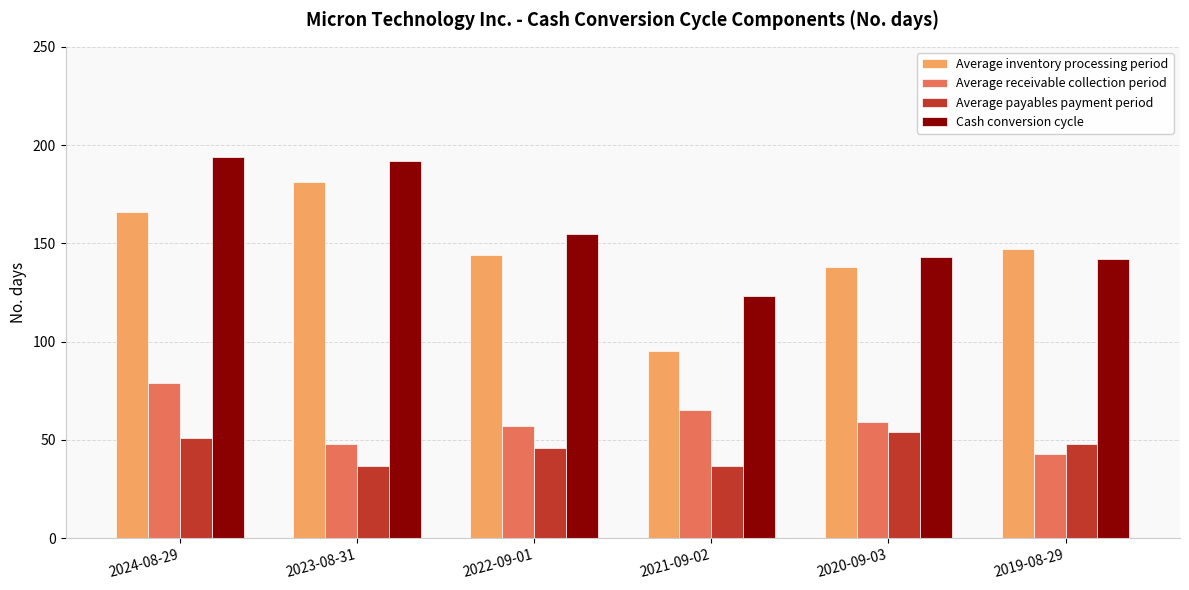

Reading left to right, transcribe all the data shown in this chart.

Average inventory processing period: 166	181	144	95	138	147
Average receivable collection period: 79	48	57	65	59	43
Average payables payment period: 51	37	46	37	54	48
Cash conversion cycle: 194	192	155	123	143	142